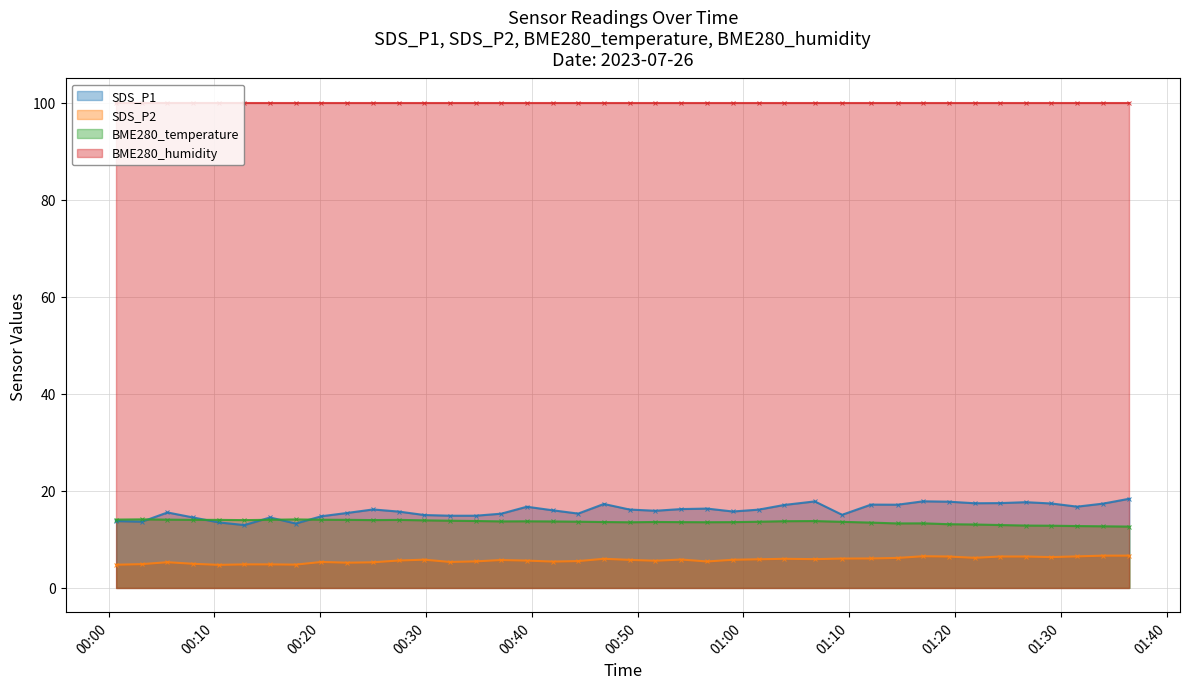

At which label is SDS_P2 closest to 5?

2023/07/26 00:07:59